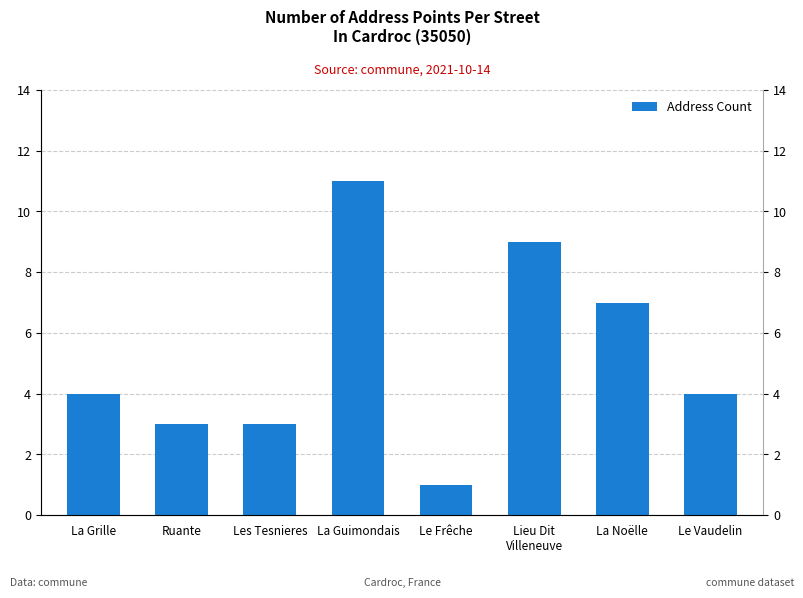

Count the values in the range 3 to 9.

6